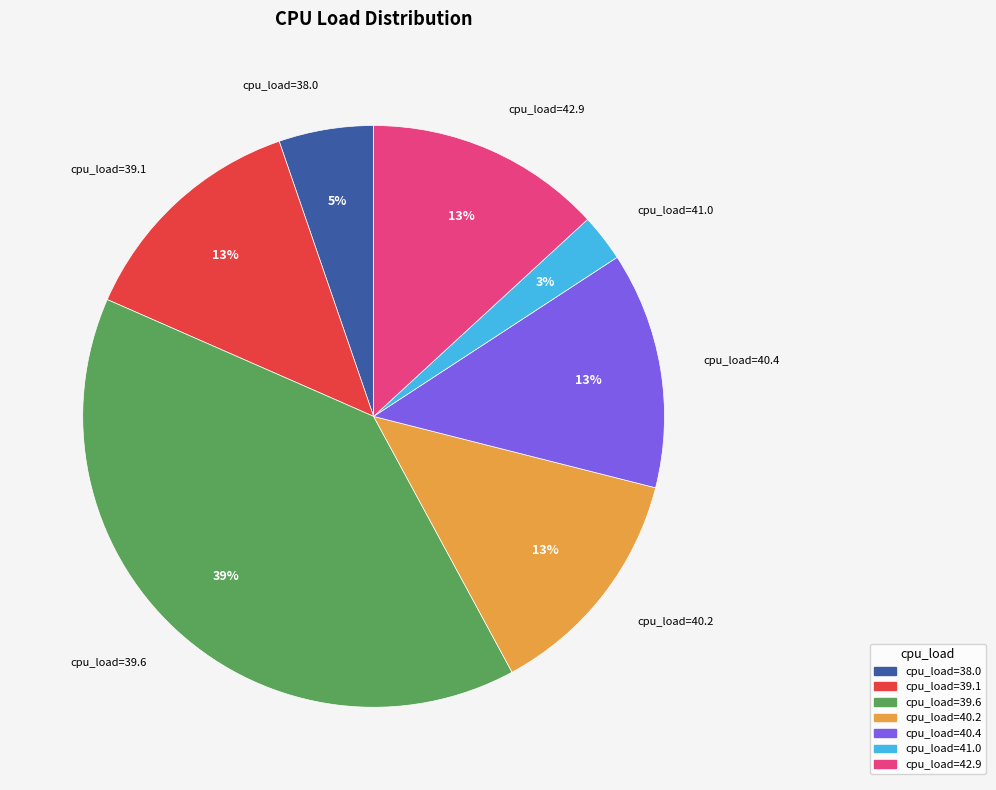

What is the ratio of the value at cpu_load=40.4 to the value at cpu_load=39.6?

0.3